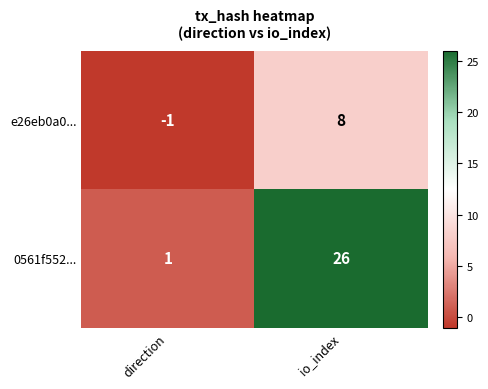

True or false: 0561f552... has a value of 26 at io_index.

True